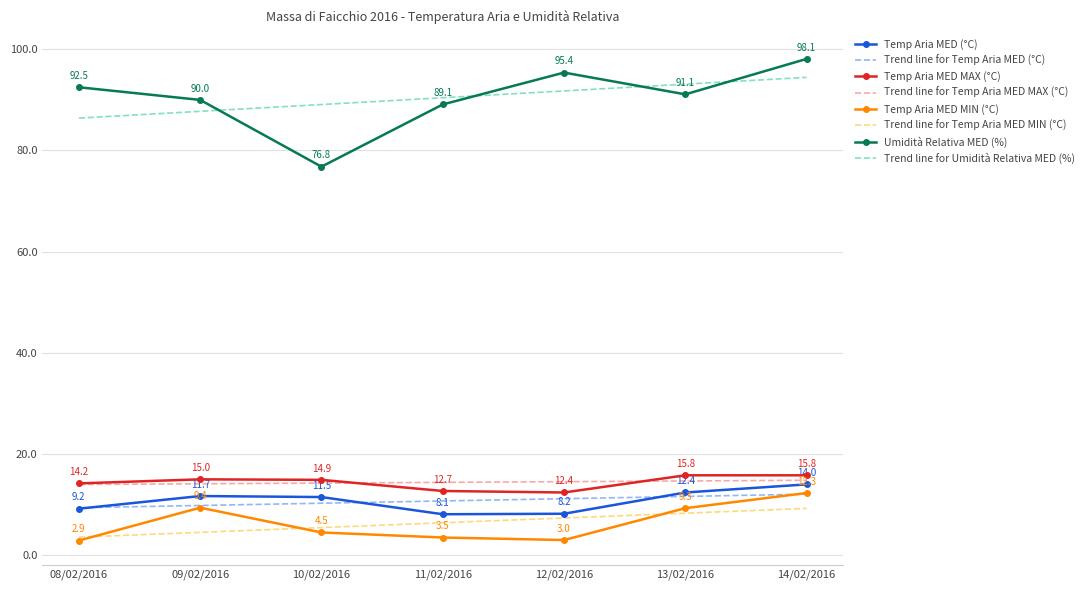

List the labels in order of Temp Aria MED MIN (°C) value, largest first.

14/02/2016, 09/02/2016, 13/02/2016, 10/02/2016, 11/02/2016, 12/02/2016, 08/02/2016